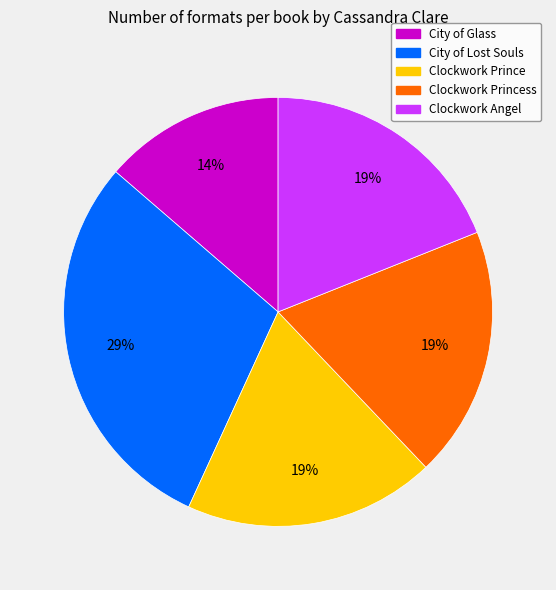

Count the number of slices in the pie.

5